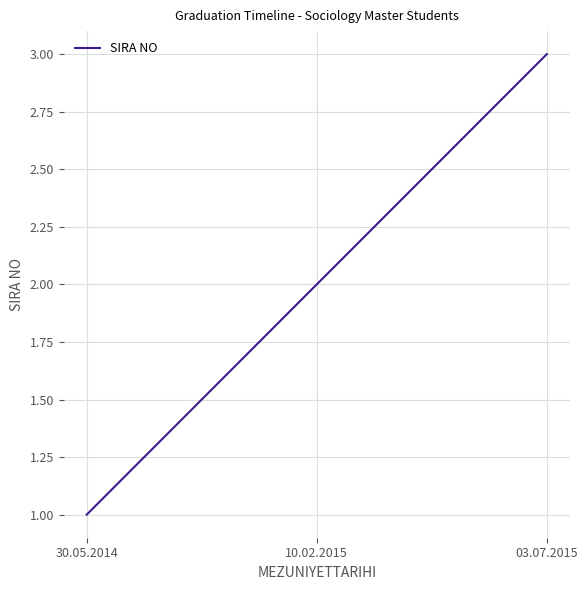

Approximately how many times larger is the value at 30.05.2014 compared to 03.07.2015?

0.3